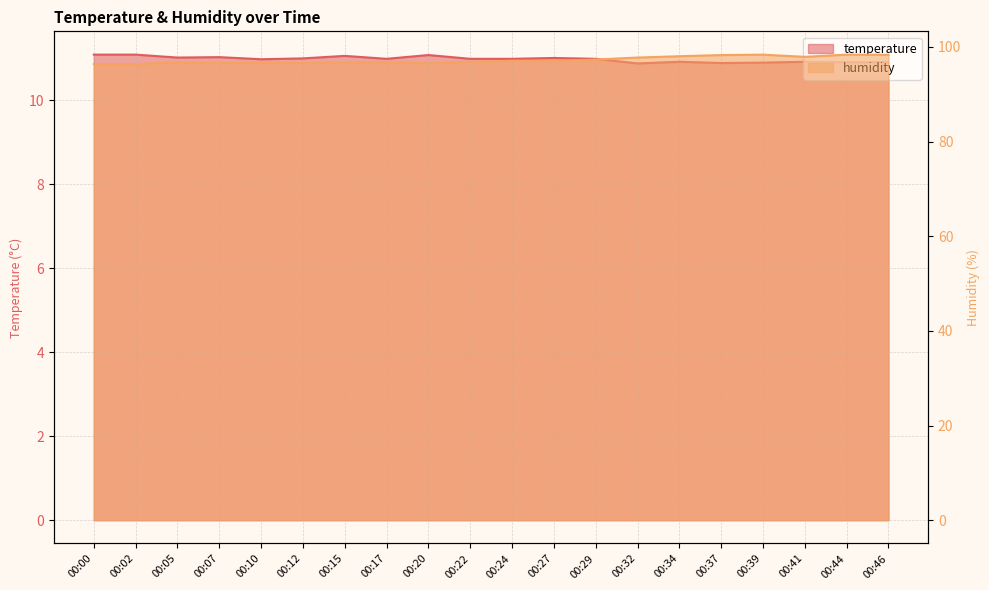

What is the sum of all temperature values?

219.7